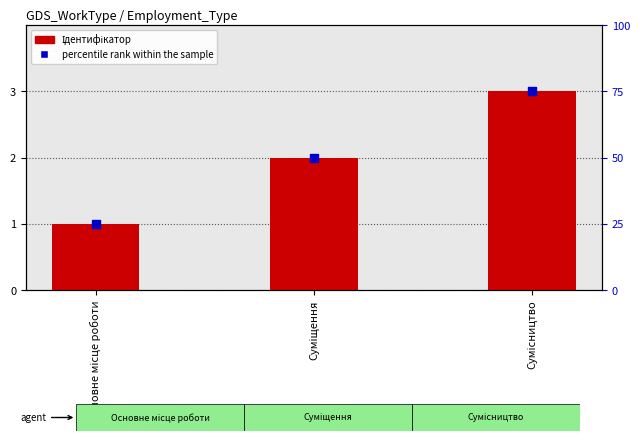

What are all the series names shown in the legend?

Ідентифікатор, percentile rank within the sample